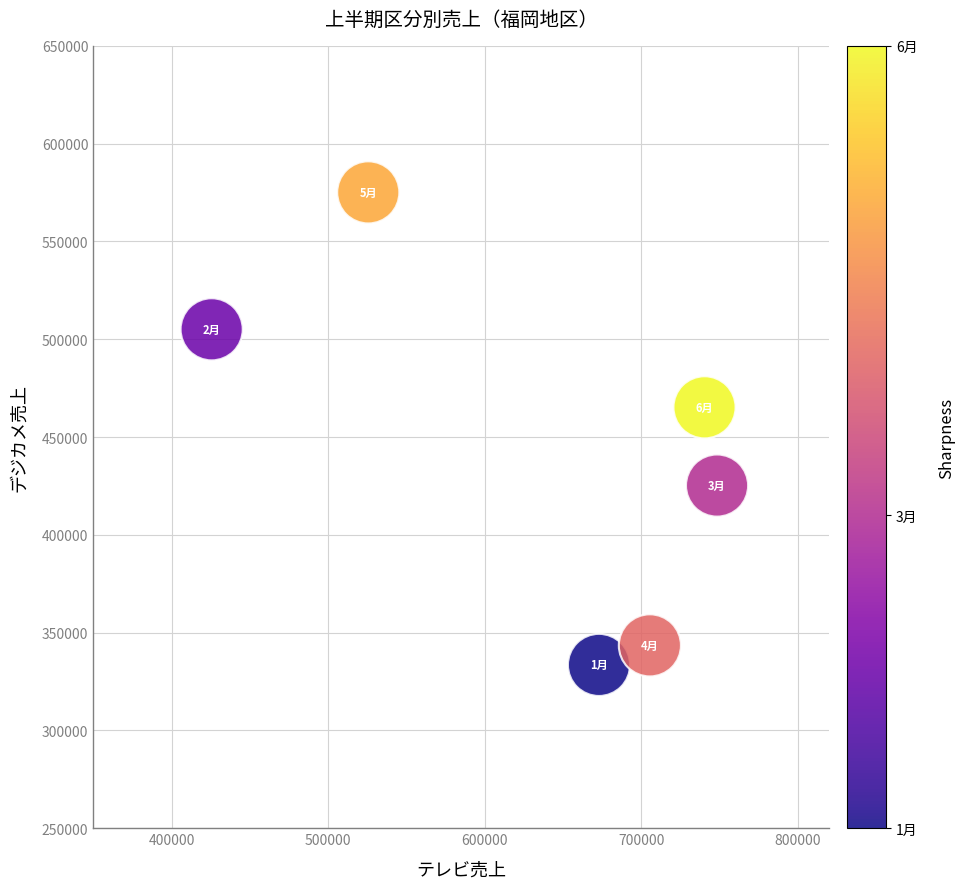

What is the range of X values (max minus min)?

322730